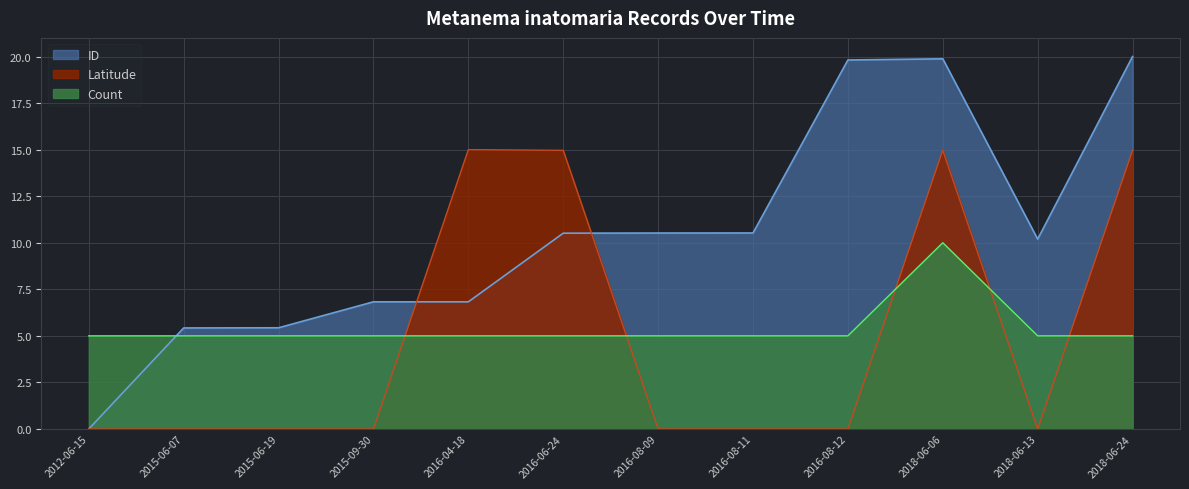

In Latitude, how many points are higher than both neighbors (excluding endpoints)?

2